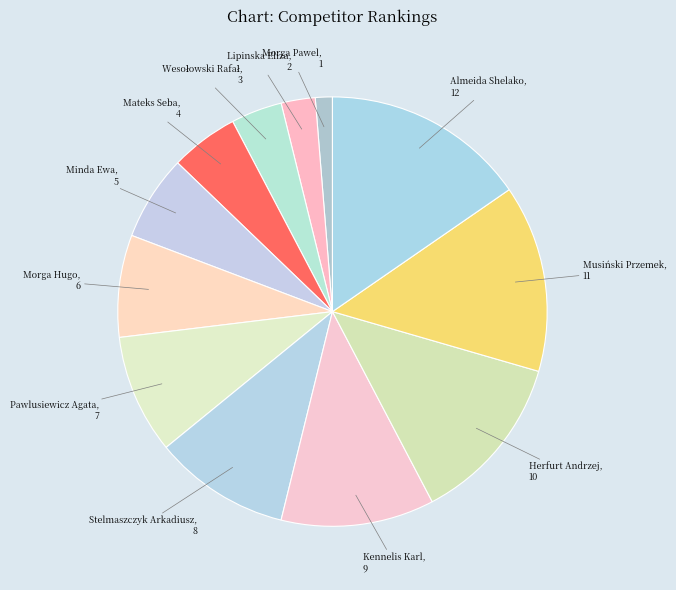

Count the number of slices in the pie.

12